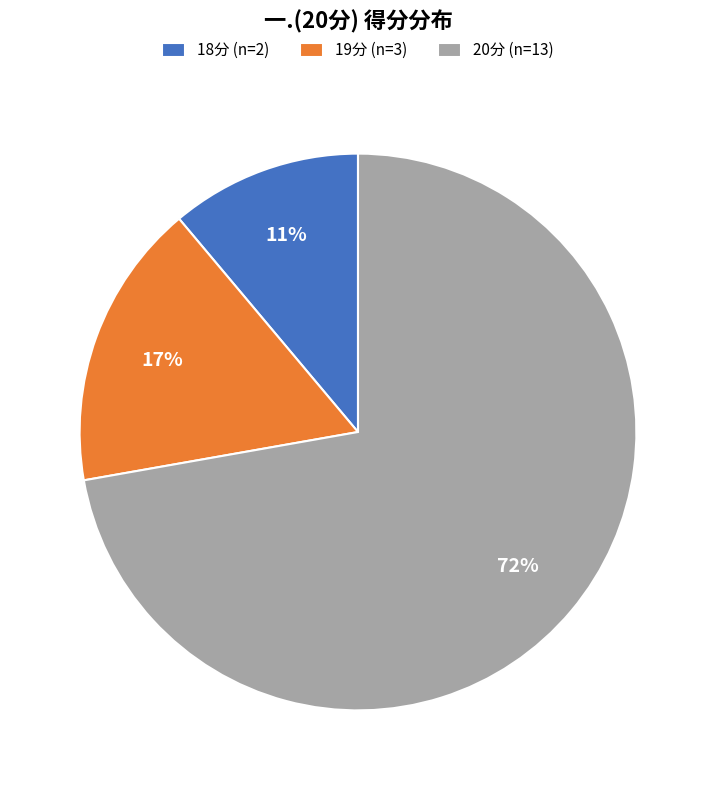

Do 18分 (n=2) and 19分 (n=3) together represent more than half of the pie?

No